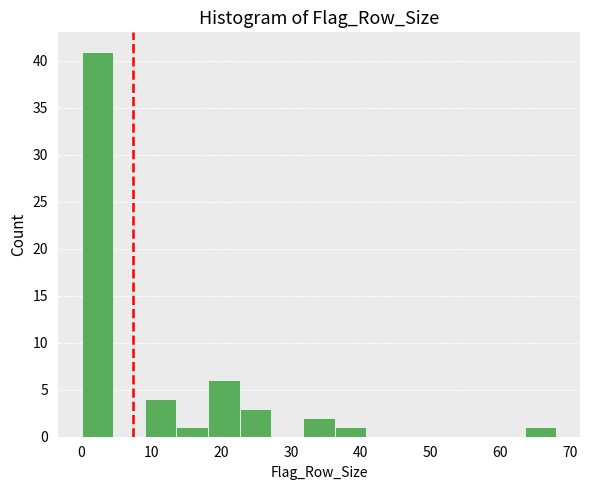

Reading left to right, transcribe this chart: for each bar, give the range it covers on the x-axis and its height. Neither the bar edges nor the heights are printed on the chart, so give them approximately, as read against the axes.

0 to 5: 41
5 to 9: 0
9 to 14: 4
14 to 18: 1
18 to 23: 6
23 to 27: 3
27 to 32: 0
32 to 36: 2
36 to 41: 1
41 to 45: 0
45 to 50: 0
50 to 54: 0
54 to 59: 0
59 to 63: 0
63 to 68: 1